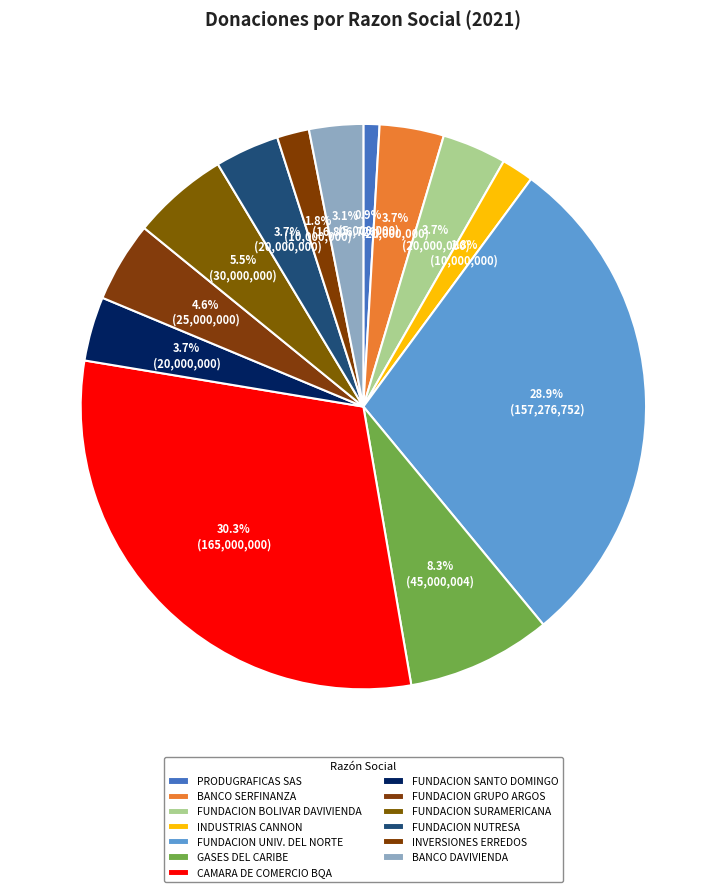

Does FUNDACION SANTO DOMINGO represent more than half of the total?

No